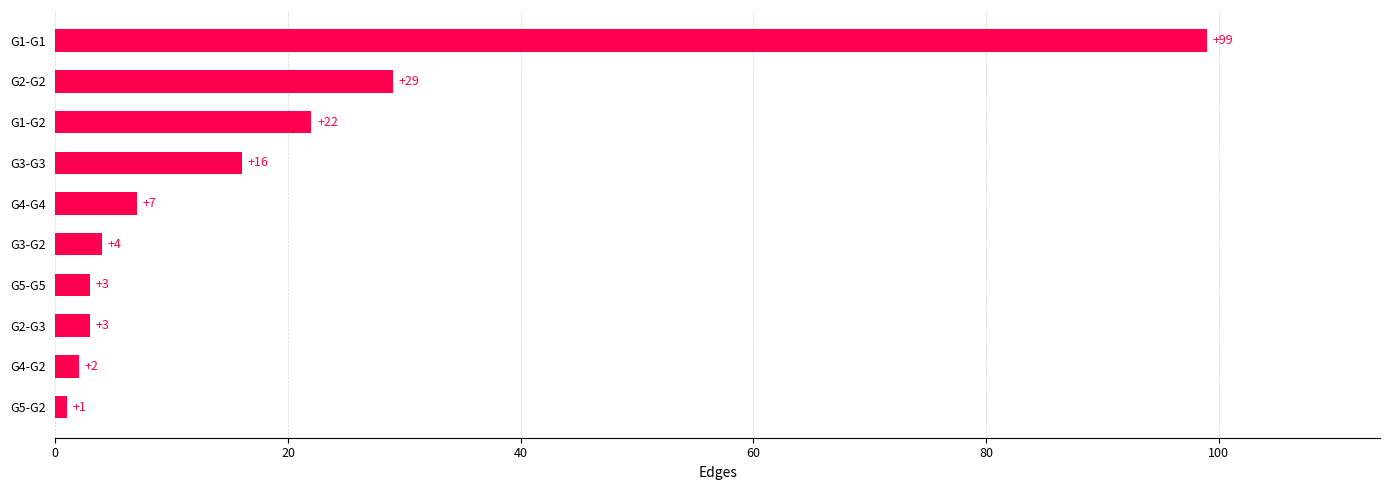

Where is the data nearest to the value 50?

G2-G2